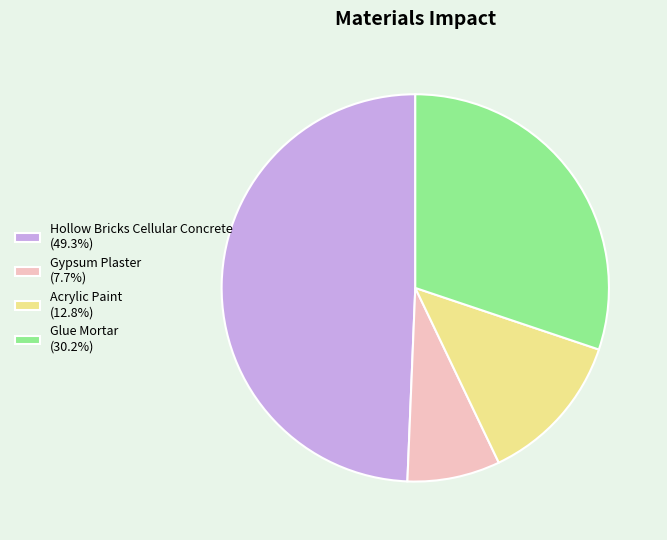

What is the ratio of the value at Hollow Bricks Cellular Concrete (49.3%) to the value at Acrylic Paint (12.8%)?

3.9